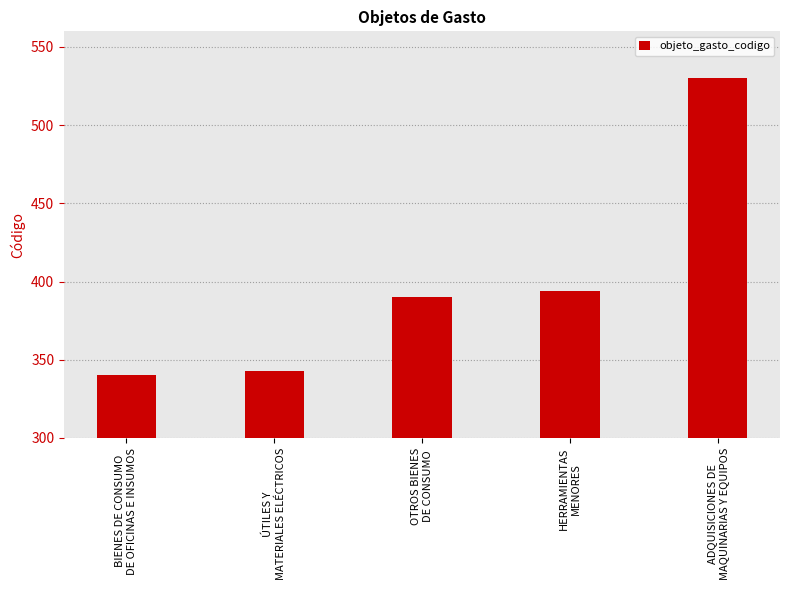

What value does the data have at BIENES DE CONSUMO
DE OFICINAS E INSUMOS, to the nearest 10?

340